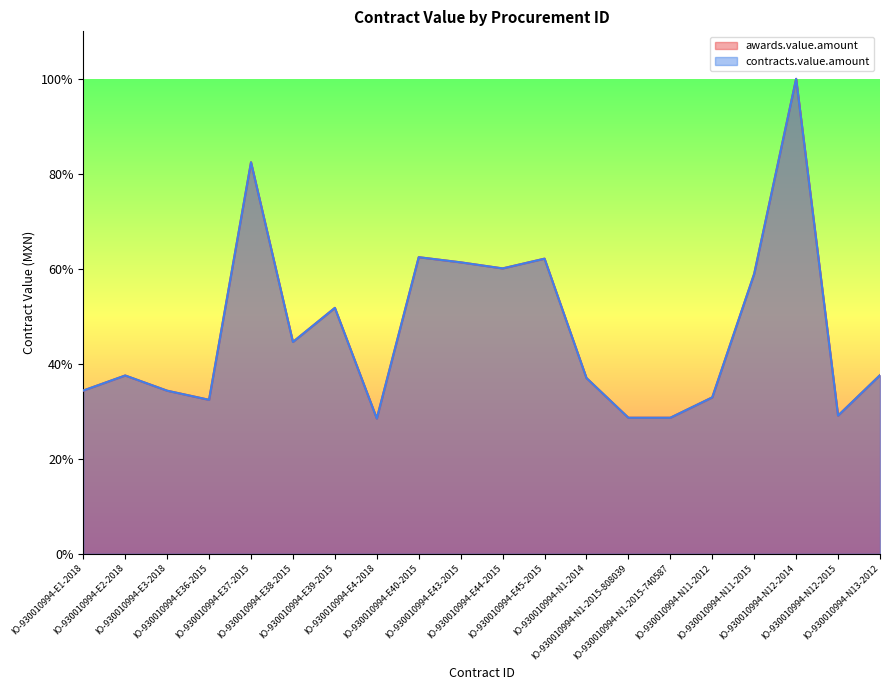

The value of awards.value.amount at IO-930010994-E36-2015 is 32.4. True or false?

True